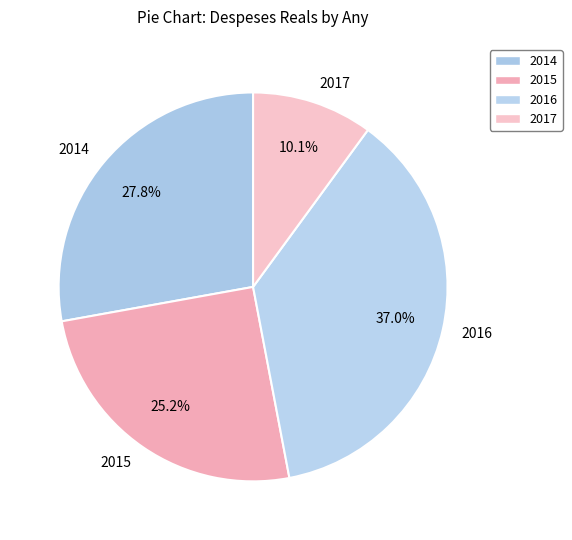

How many segments does this pie chart have?

4